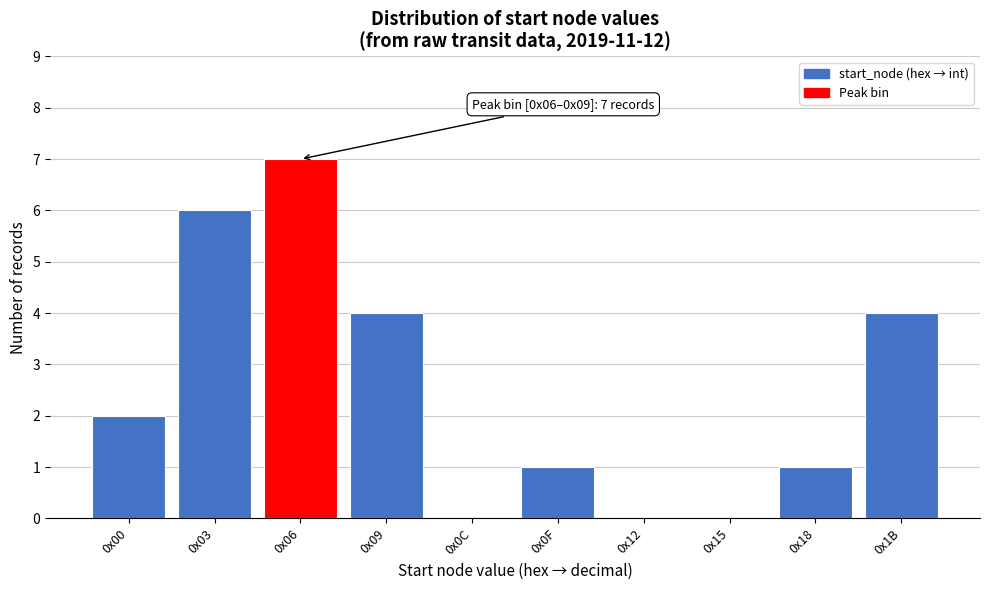

Reading left to right, what are all the values shown in this chart?

0x00=2	0x03=6	0x06=7	0x09=4	0x0C=0	0x0F=1	0x12=0	0x15=0	0x18=1	0x1B=4